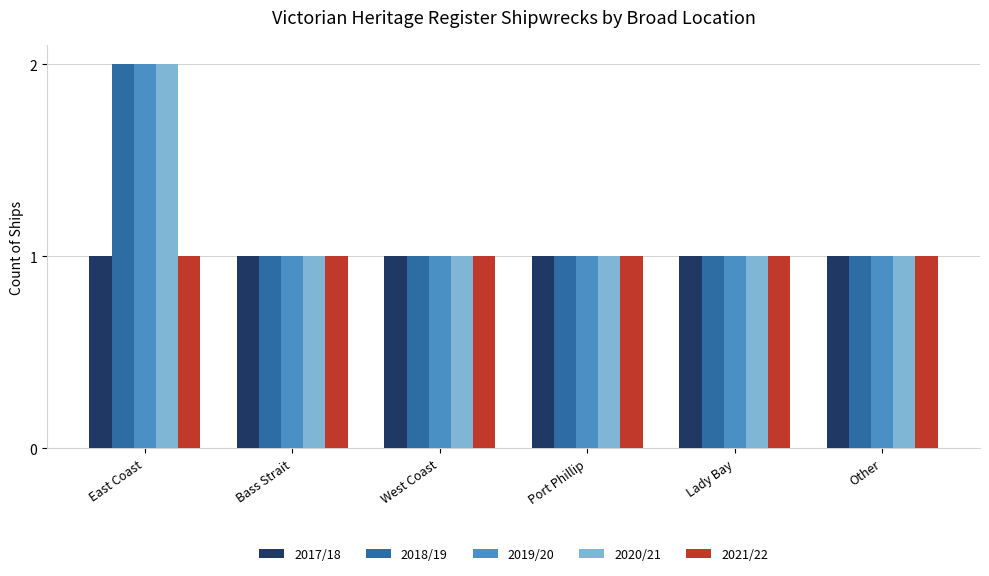

Reading left to right, what are all the values shown in this chart?

2017/18: 1	1	1	1	1	1
2018/19: 2	1	1	1	1	1
2019/20: 2	1	1	1	1	1
2020/21: 2	1	1	1	1	1
2021/22: 1	1	1	1	1	1